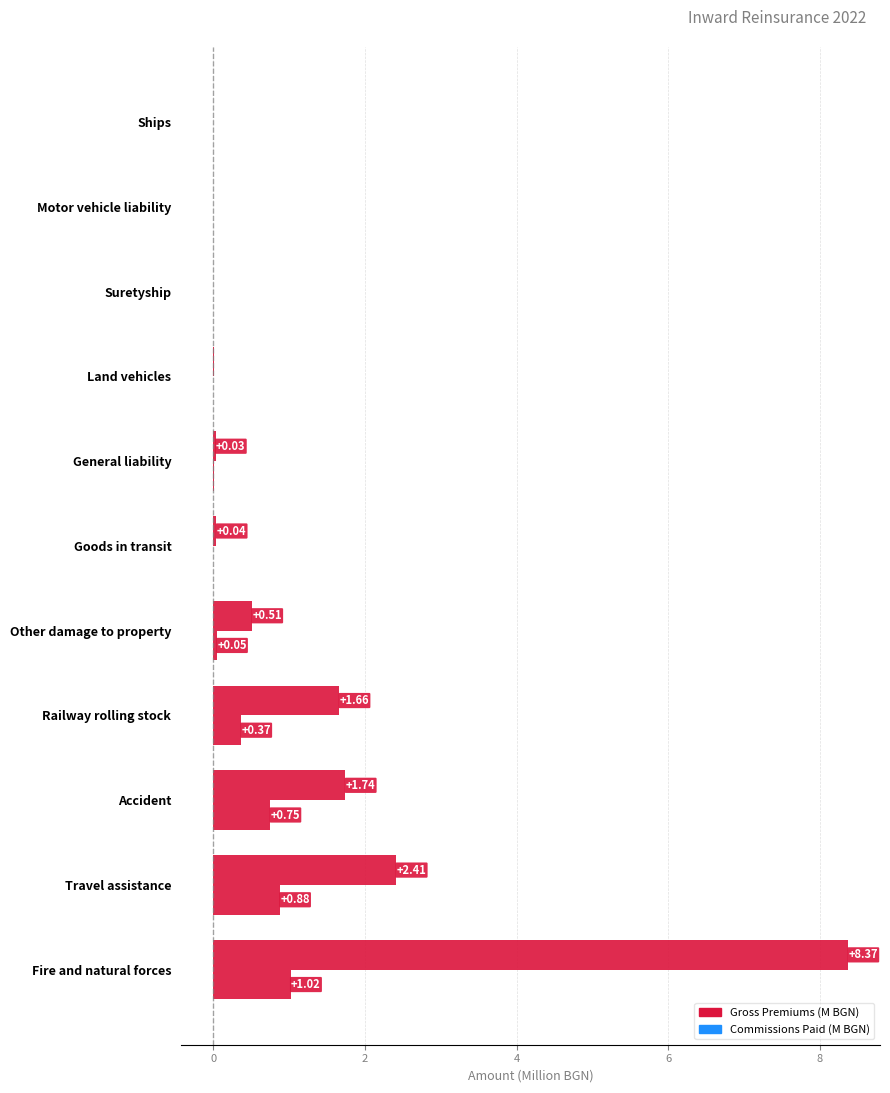

How many categories are shown in the chart?

11